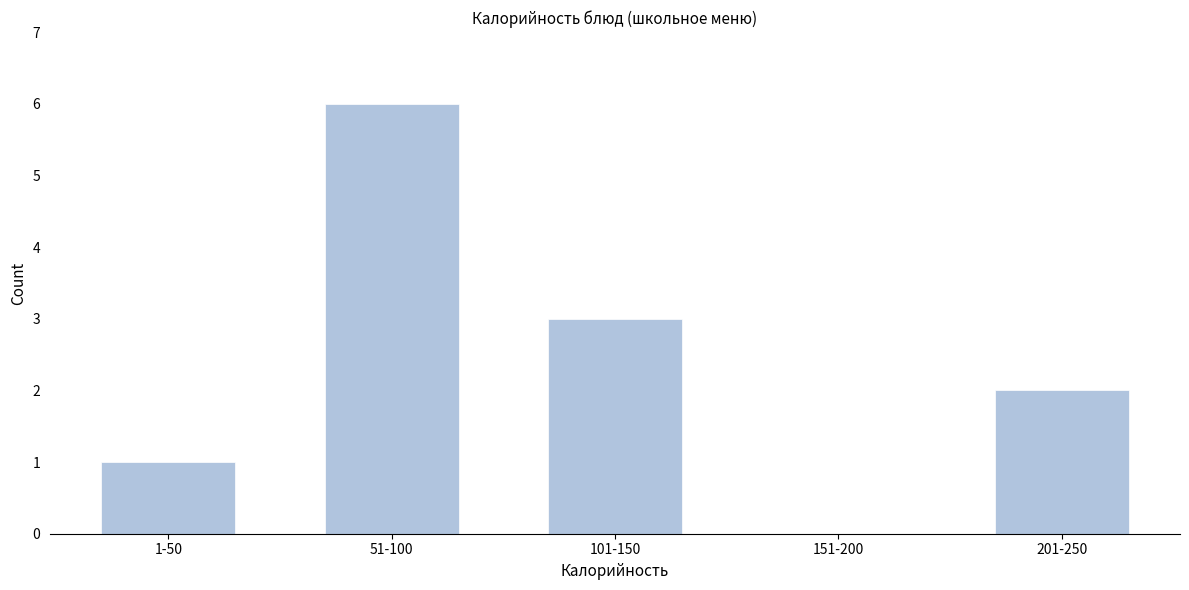

Reading left to right, what are all the values shown in this chart?

1-50=1	51-100=6	101-150=3	151-200=0	201-250=2